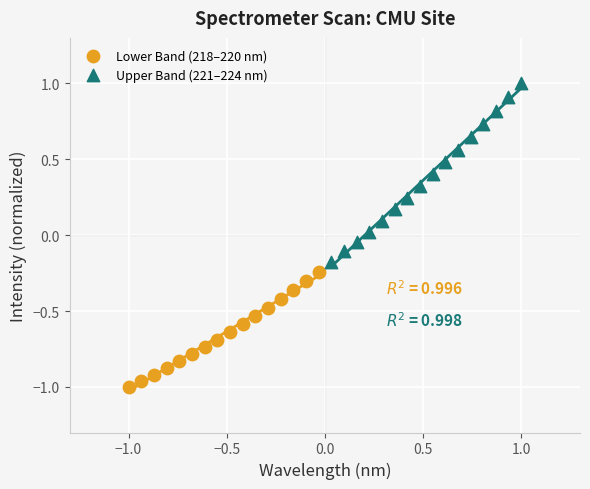

Which series contains the lowest Y value?

Lower Band (218–220 nm)